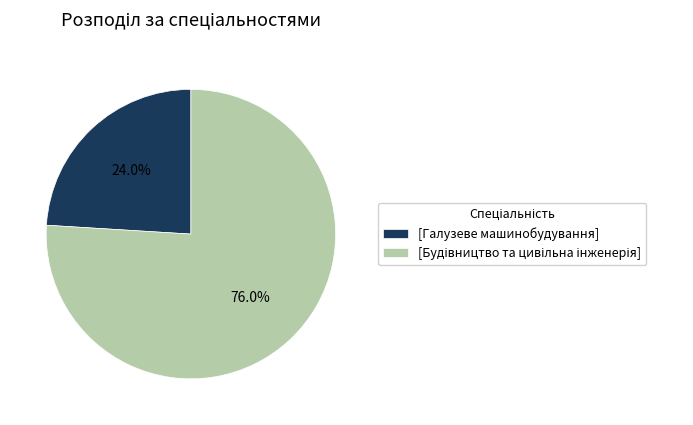

To the nearest percent, what is the average slice percentage?

50%